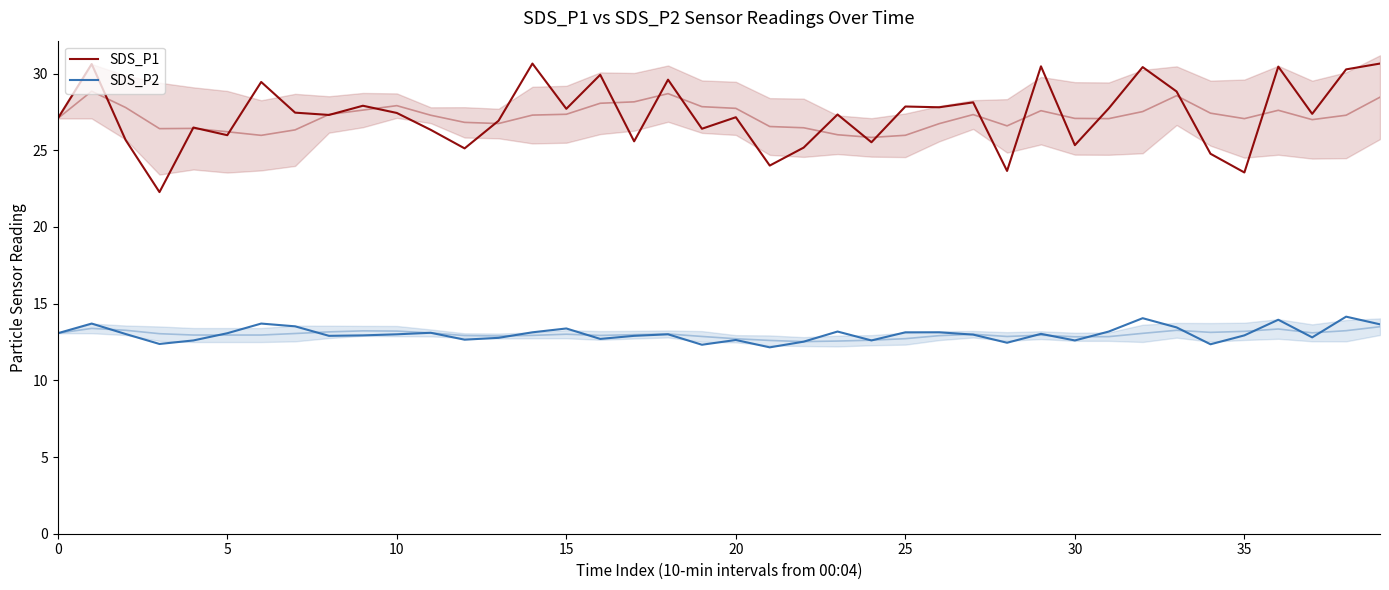

Rank the series by their average value, from highest to lowest.

SDS_P1, SDS_P2